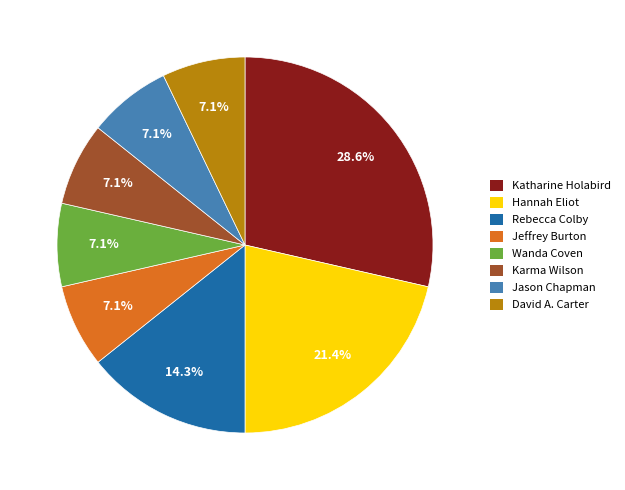

What is the ratio of the value at Karma Wilson to the value at Jeffrey Burton?

1.0